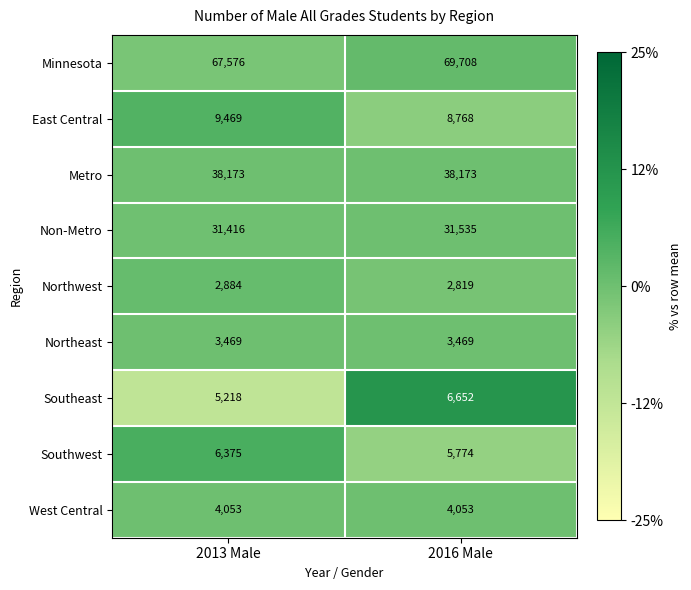

Reading left to right, list all the values displayed in this chart.

Minnesota: 2013 Male=67576	2016 Male=69708
East Central: 2013 Male=9469	2016 Male=8768
Metro: 2013 Male=38173	2016 Male=38173
Non-Metro: 2013 Male=31416	2016 Male=31535
Northwest: 2013 Male=2884	2016 Male=2819
Northeast: 2013 Male=3469	2016 Male=3469
Southeast: 2013 Male=5218	2016 Male=6652
Southwest: 2013 Male=6375	2016 Male=5774
West Central: 2013 Male=4053	2016 Male=4053